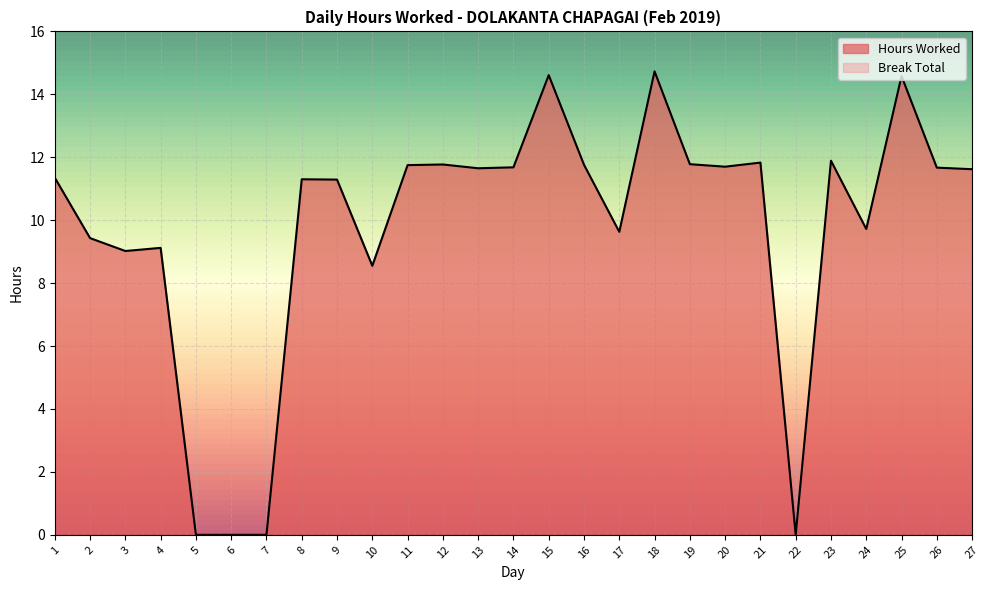

True or false: the data shows 3.7 at 1.

False